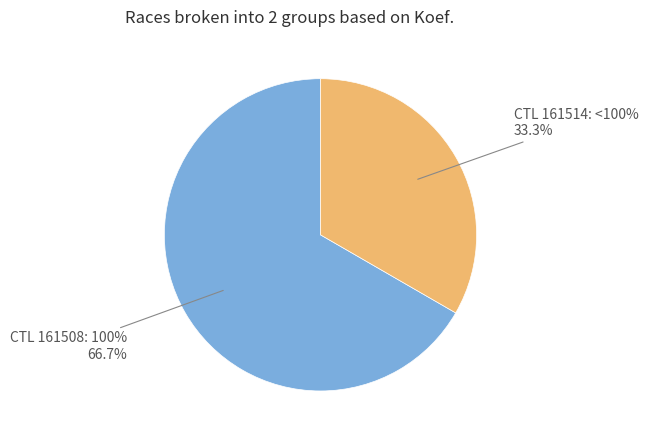

Which category has the biggest portion of the pie?

161508